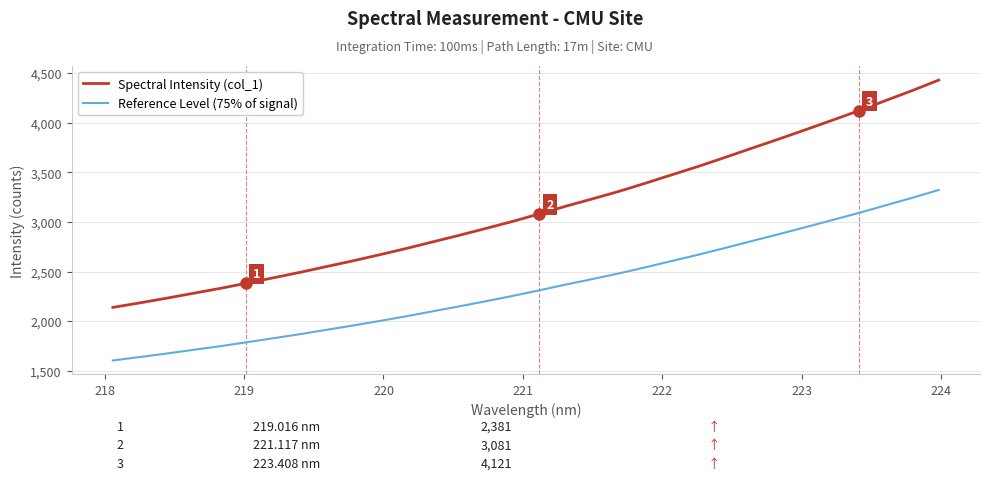

True or false: Spectral Intensity (col_1) and Reference Level (75% of signal) intersect in this chart.

False